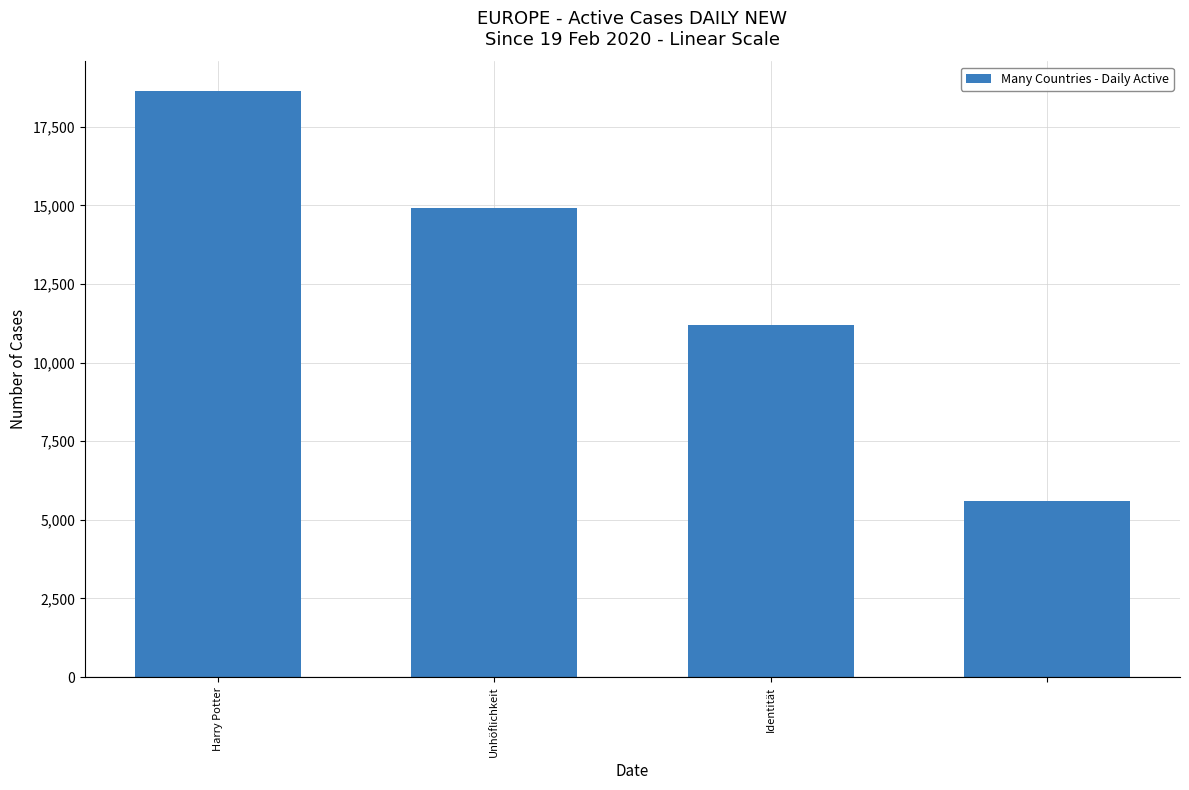

What is the difference between the maximum and minimum values?

13051